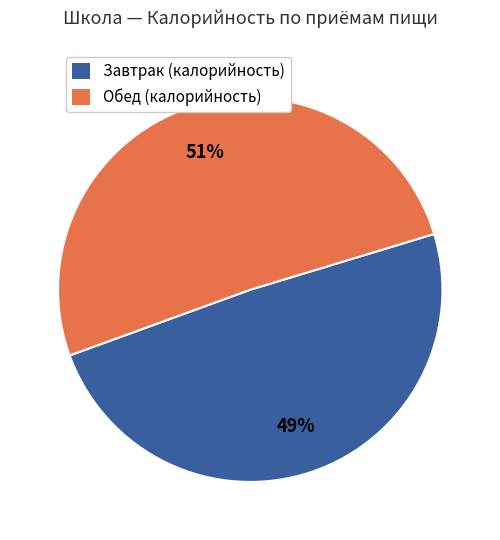

To the nearest percent, what is the combined percentage of Обед (калорийность) and Завтрак (калорийность)?

100%